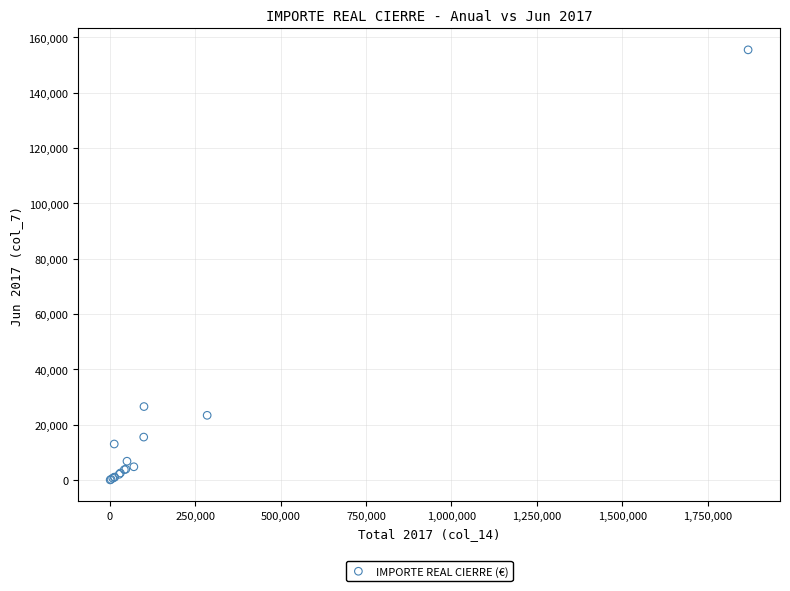

What Y value in the scatter plot is closest to 77811?

26599.1